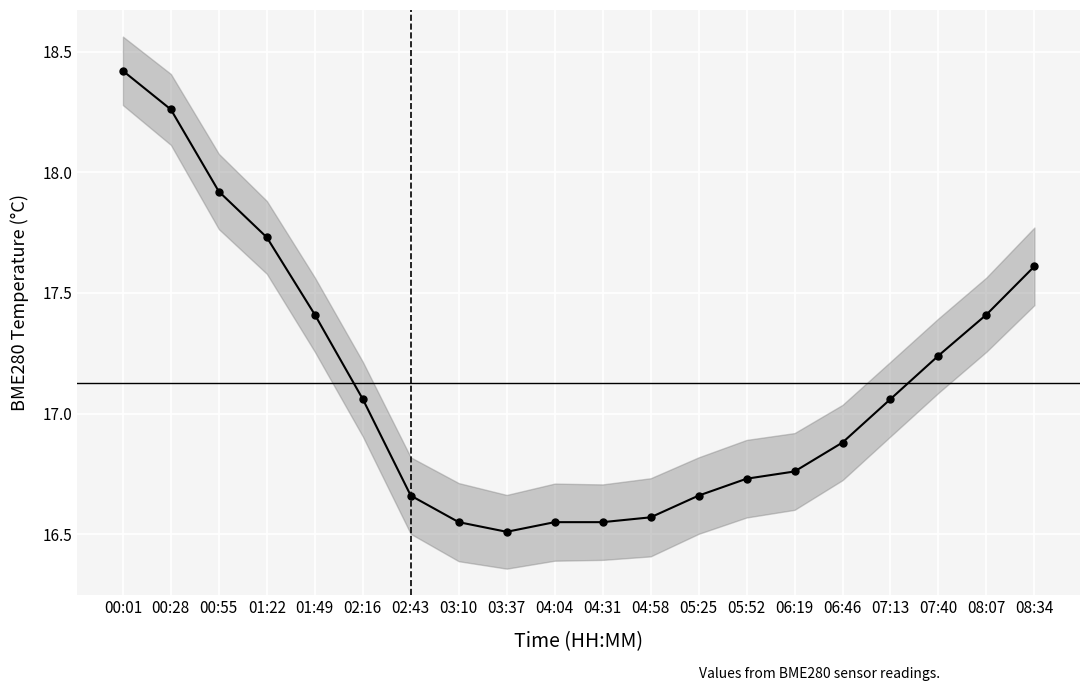

Which category has the lowest value across all series?

03:37